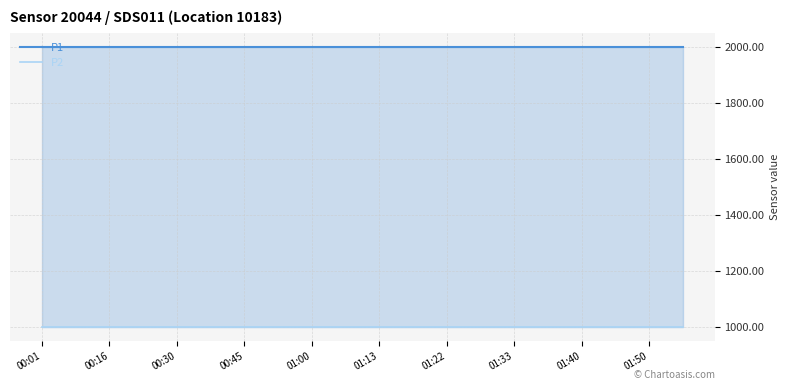

Rank the series by their maximum value, from highest to lowest.

P1, P2